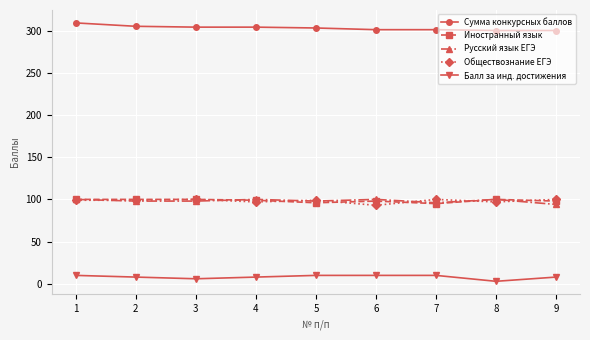

Is it true that Обществознание ЕГЭ equals 99 at 2?

True